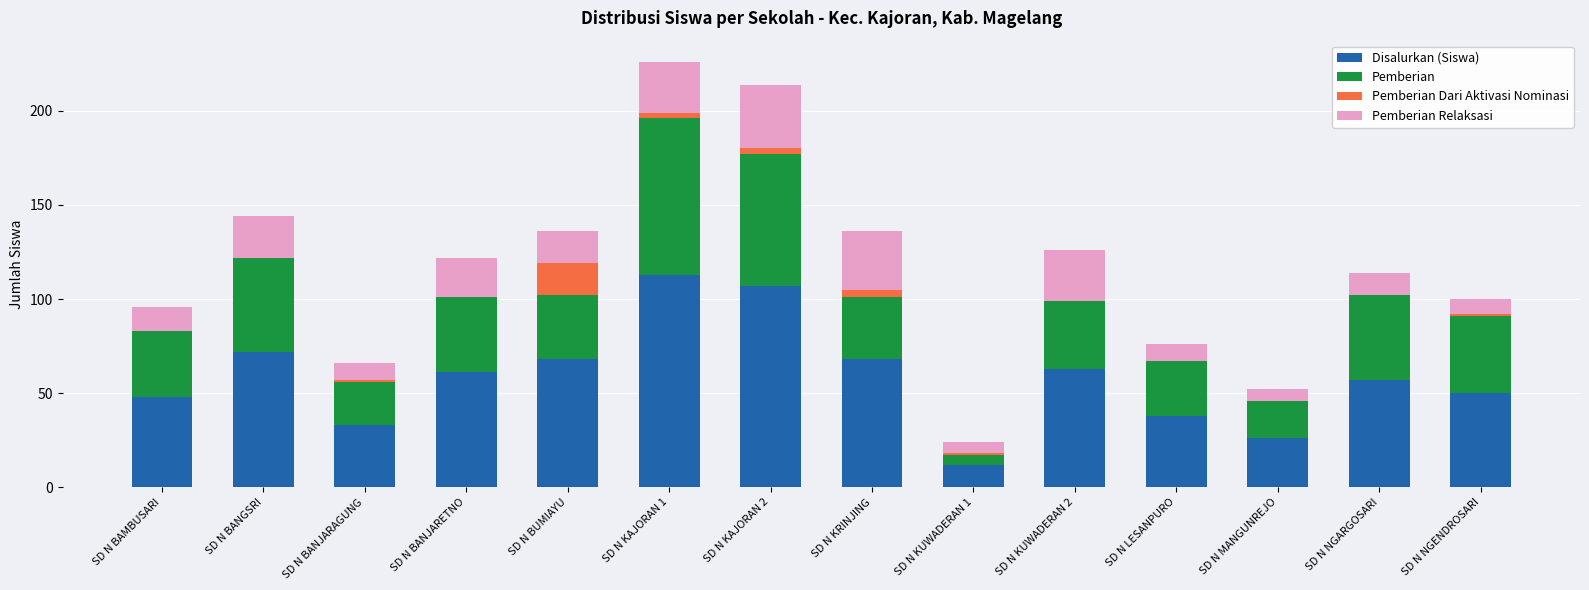

The Disalurkan (Siswa) series shows 26 at SD N MANGUNREJO. True or false?

True